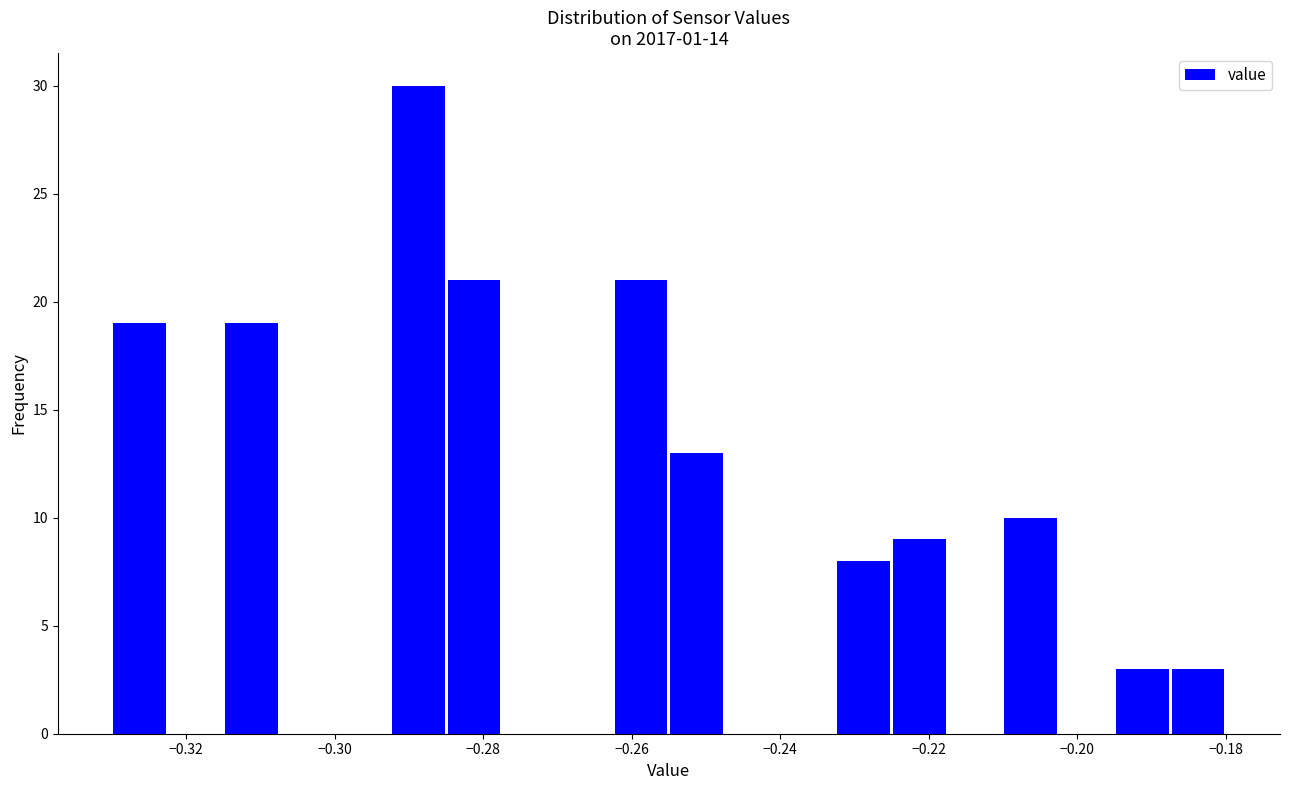

Around what value on the x-axis is the tallest bar? Give the approximate position of its centre, as read against the axis.

-0.288